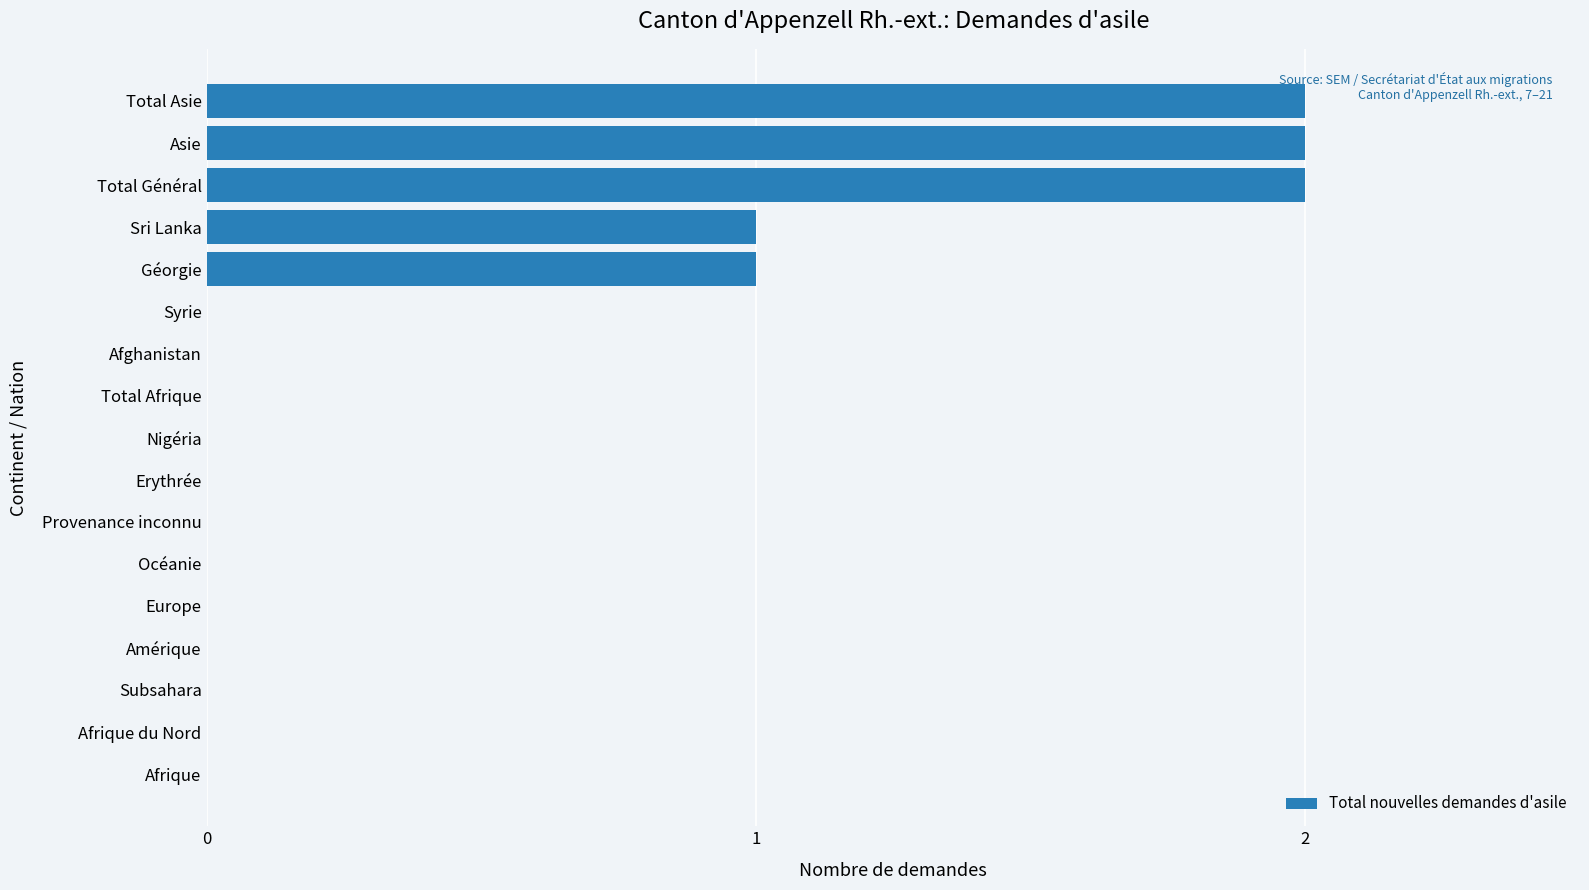

Between Syrie and Asie, which is larger?

Asie